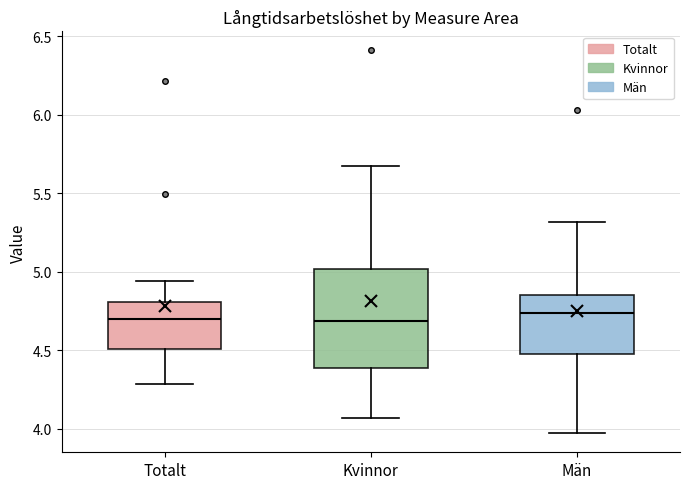

Reading left to right, transcribe this box plot: for each box, give where its median line is, the range the box spans, and where its two whiskers end, as read against the y-axis. The values are not printed on the chart, so give them approximately, as read against the axis.

Totalt: median 4.70, box 4.50 to 4.80, whiskers 4.30 to 4.95
Kvinnor: median 4.70, box 4.40 to 5.00, whiskers 4.05 to 5.65
Män: median 4.75, box 4.50 to 4.85, whiskers 3.95 to 5.30